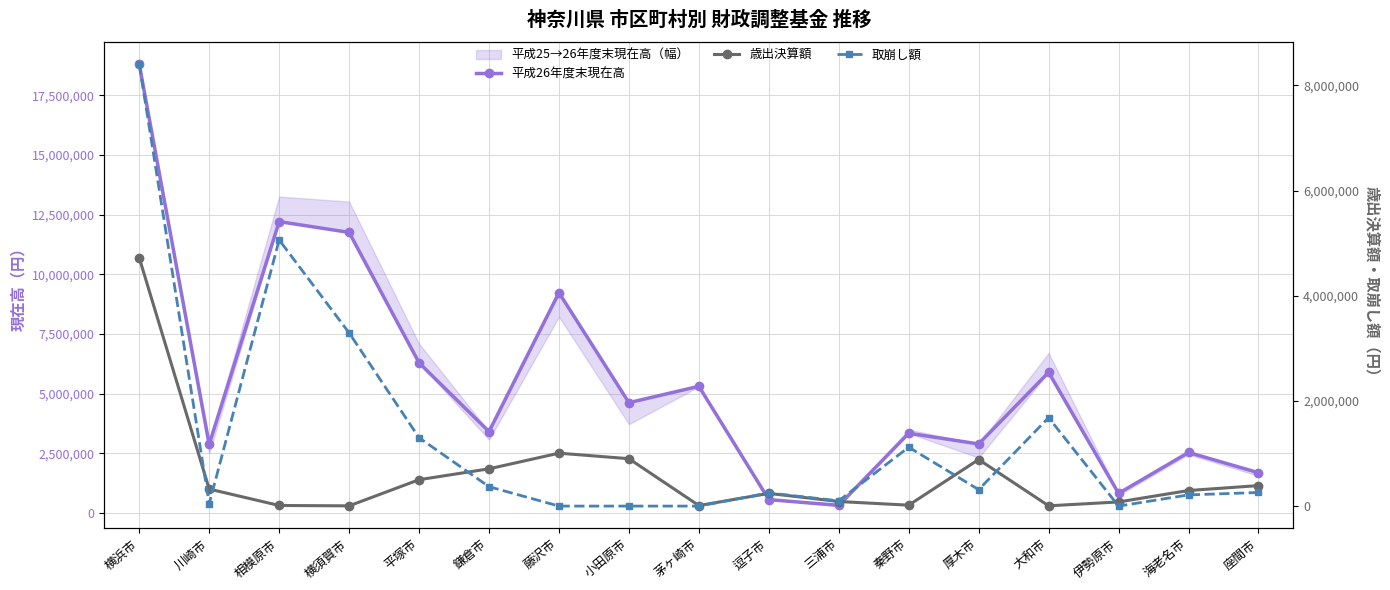

At which category is the sum across all series the highest?

横浜市